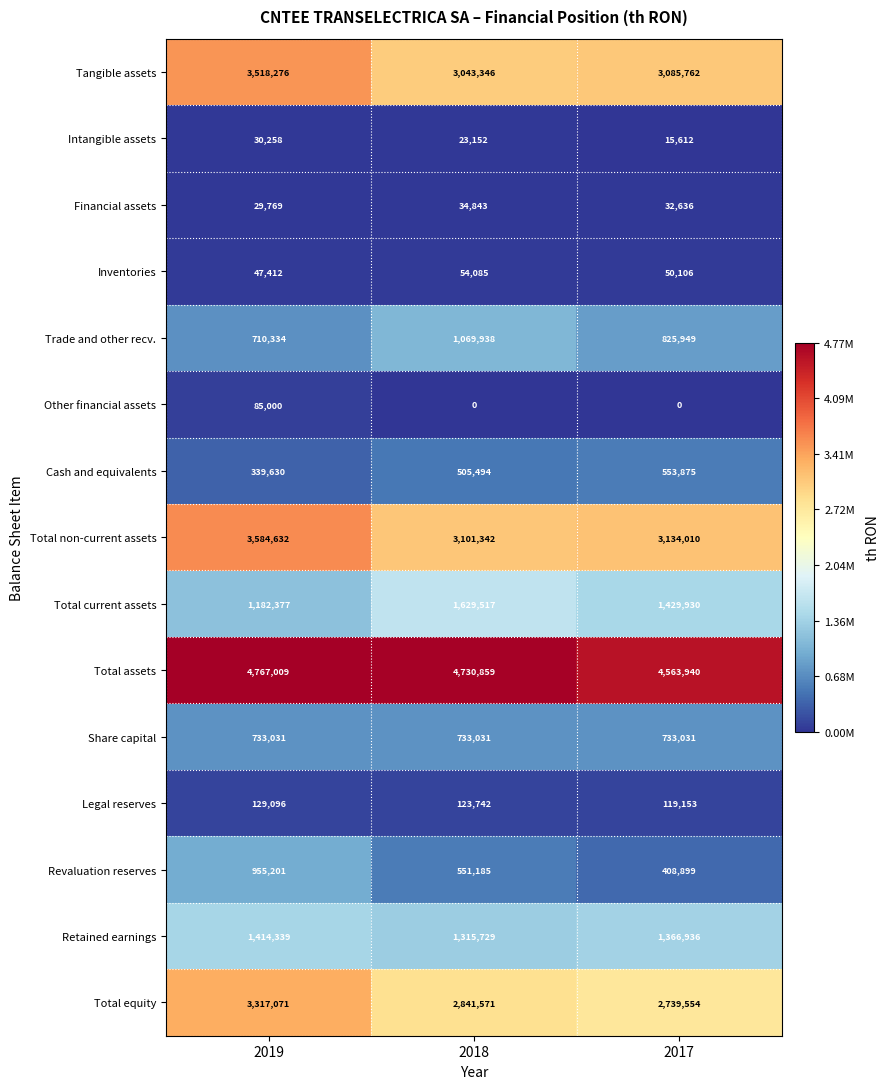

Rank the series by their maximum value, from highest to lowest.

Total assets, Total non-current assets, Tangible assets, Total equity, Total current assets, Retained earnings, Trade and other recv., Revaluation reserves, Share capital, Cash and equivalents, Legal reserves, Other financial assets, Inventories, Financial assets, Intangible assets